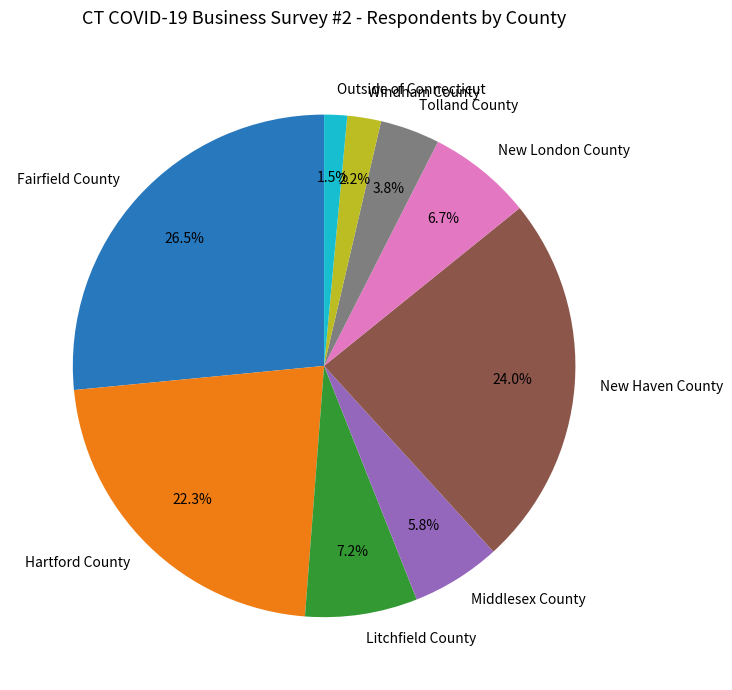

True or false: Hartford County accounts for 34% of the total.

False